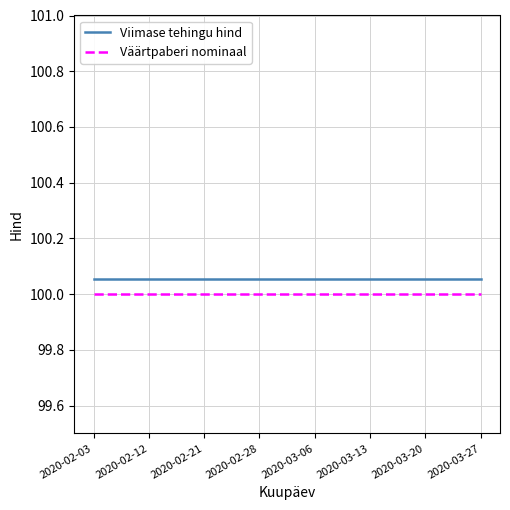

What is the minimum value shown in the chart?

100.0